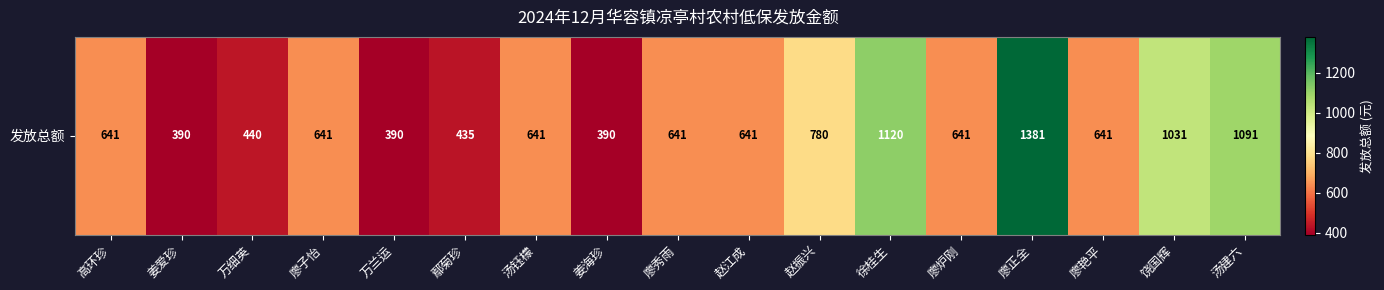

Which has a higher value, 廖艳平 or 姜爱珍?

廖艳平